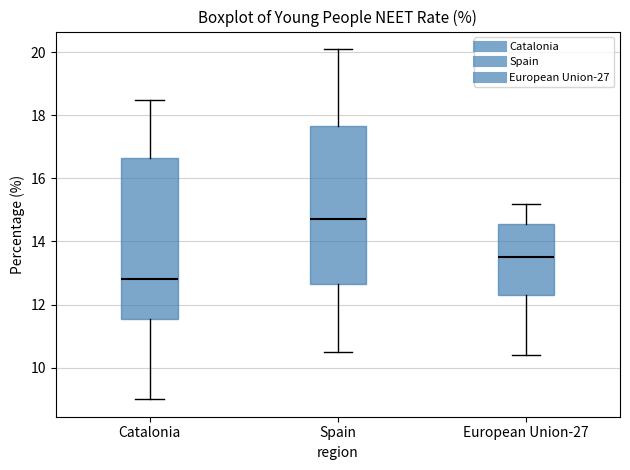

Where does the median line of the box for Spain sit on the y-axis? The values are not printed on the chart, so give them approximately, as read against the axis.

14.8